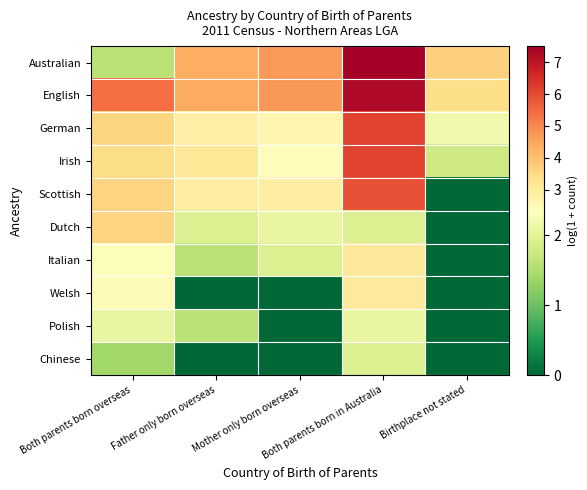

What is the total value across all series at Mother only born overseas?

21.4